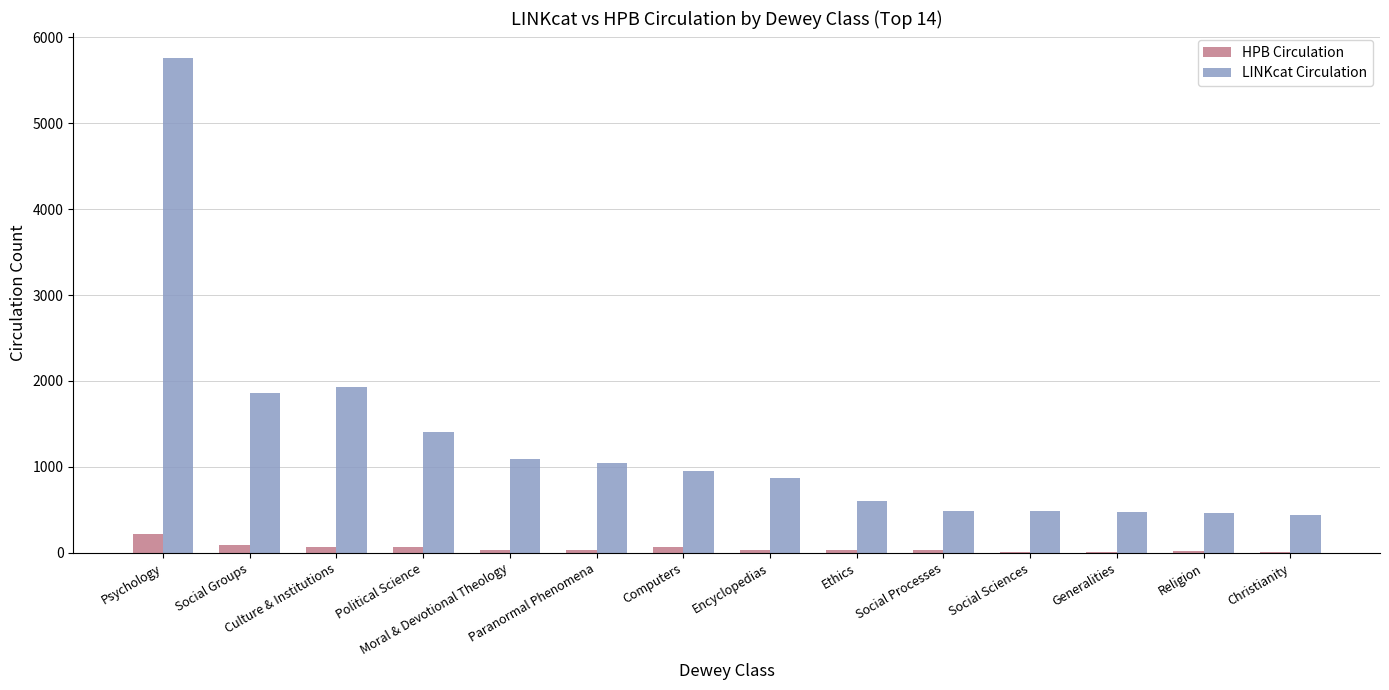

Which series has the largest total across all categories?

LINKcat Circulation